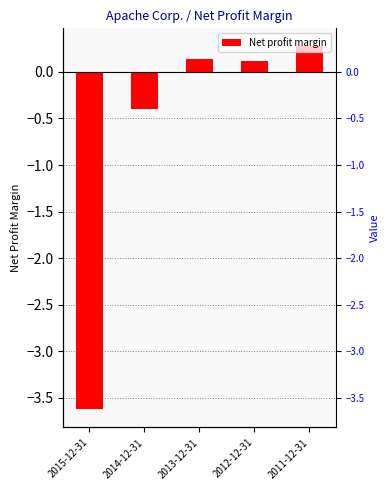

Reading left to right, what are all the values shown in this chart?

-3.6	-0.4	0.1	0.1	0.3